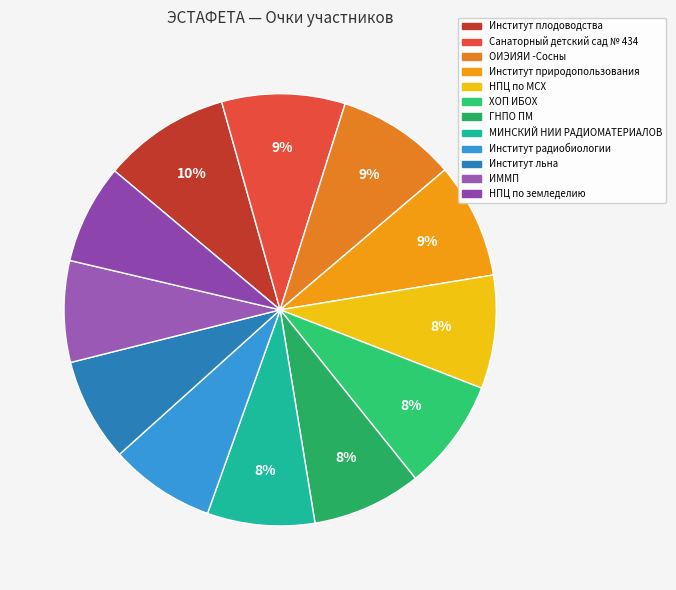

Count the number of slices in the pie.

12